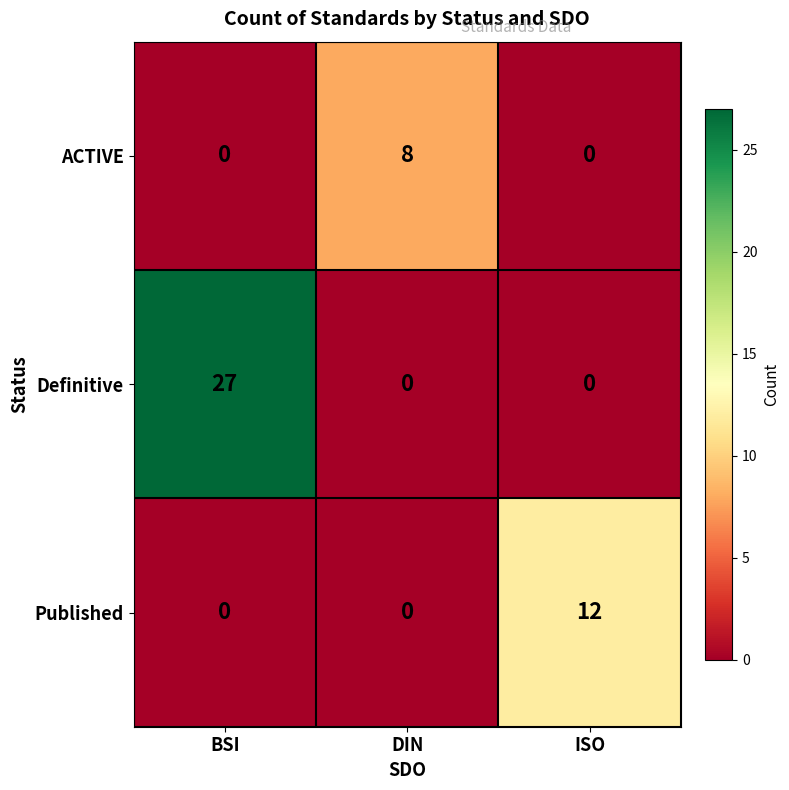

At which category is the sum across all series the highest?

BSI